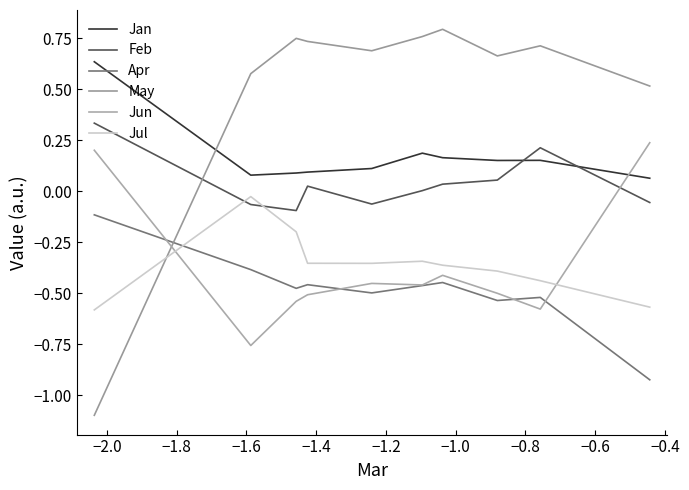

How many May values are between 0 and 1?

9